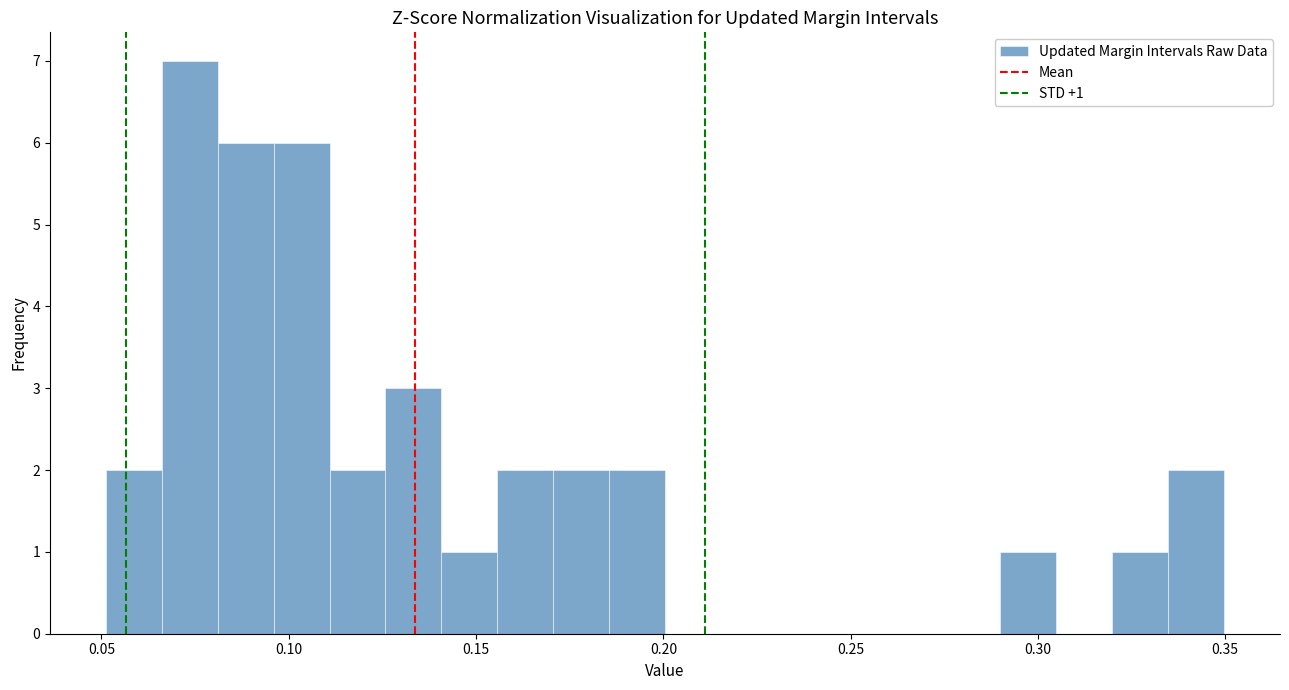

Around what value on the x-axis is the tallest bar? Give the approximate position of its centre, as read against the axis.

0.075